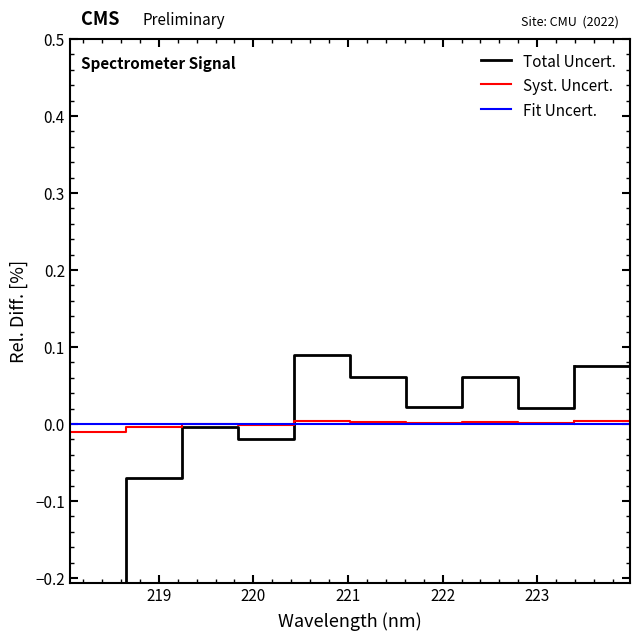

True or false: Fit Uncert. has more than 1 points higher than both neighbors.

False